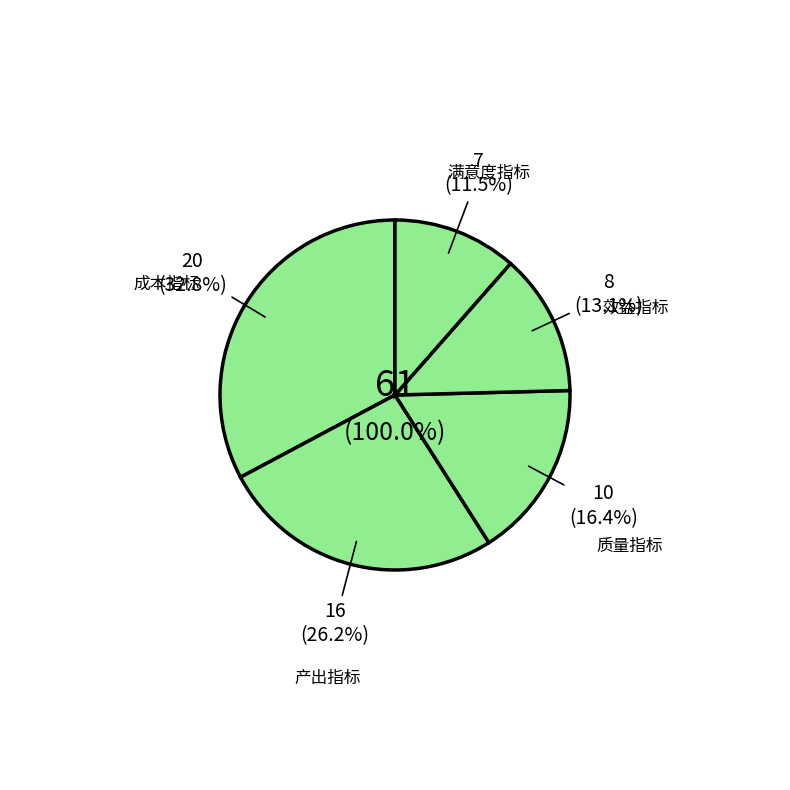

Is there any slice that represents more than half of the pie?

Yes